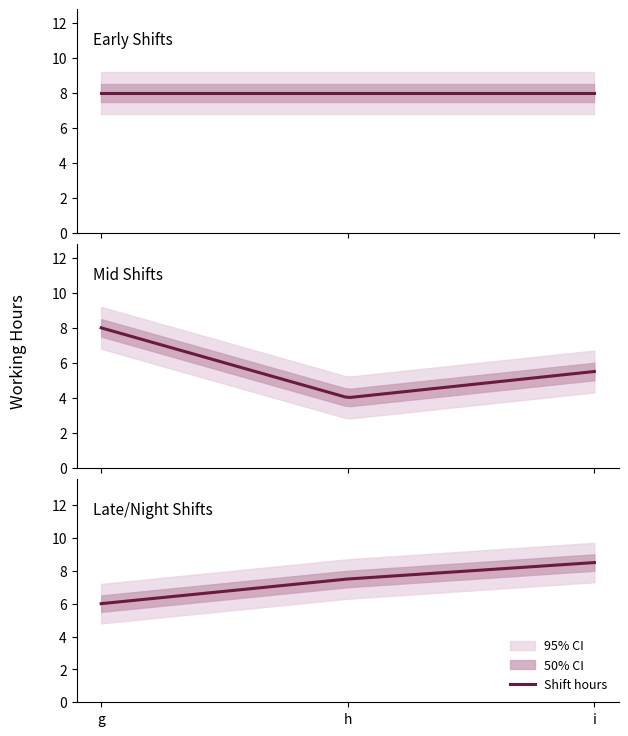

Reading left to right, what are all the values shown in this chart?

a=8.0	b=8.0	c=8.0	d=8.0	e=4.0	f=5.5	g=6.0	h=7.5	i=8.5